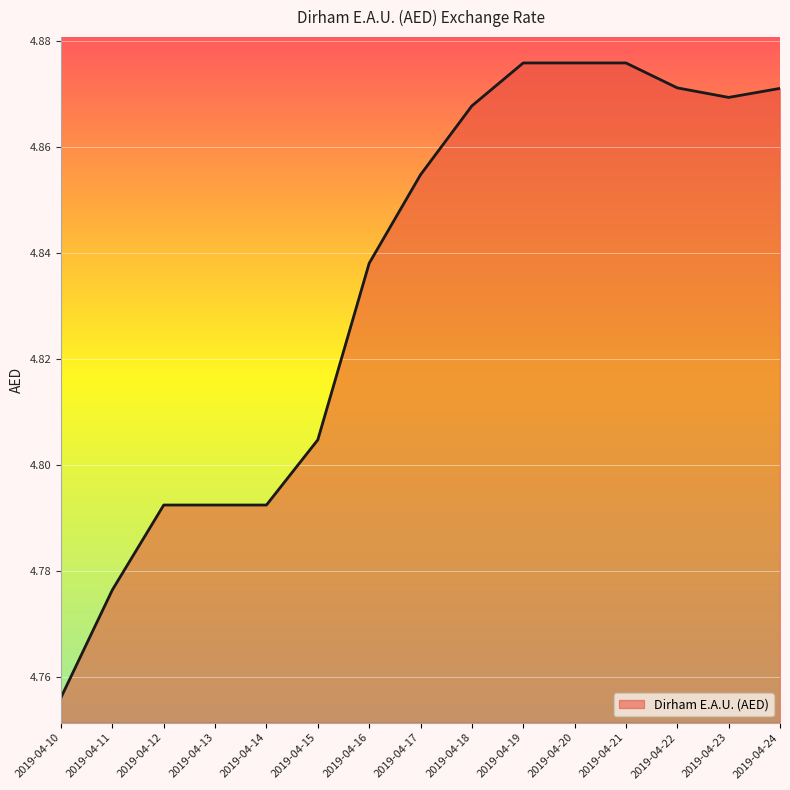

How many lines are shown in the chart?

1